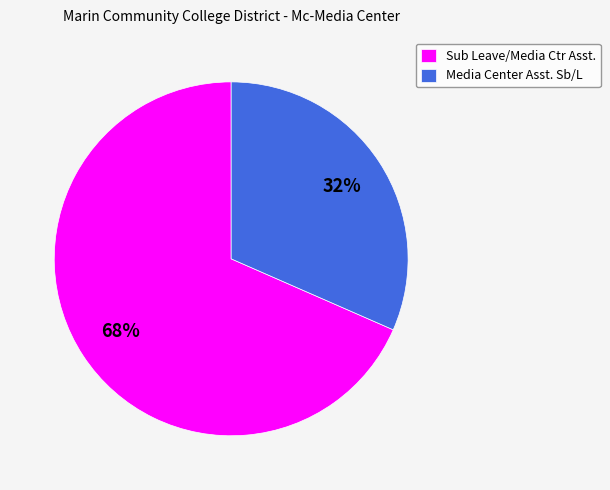

To the nearest percent, what is the average slice percentage?

50%